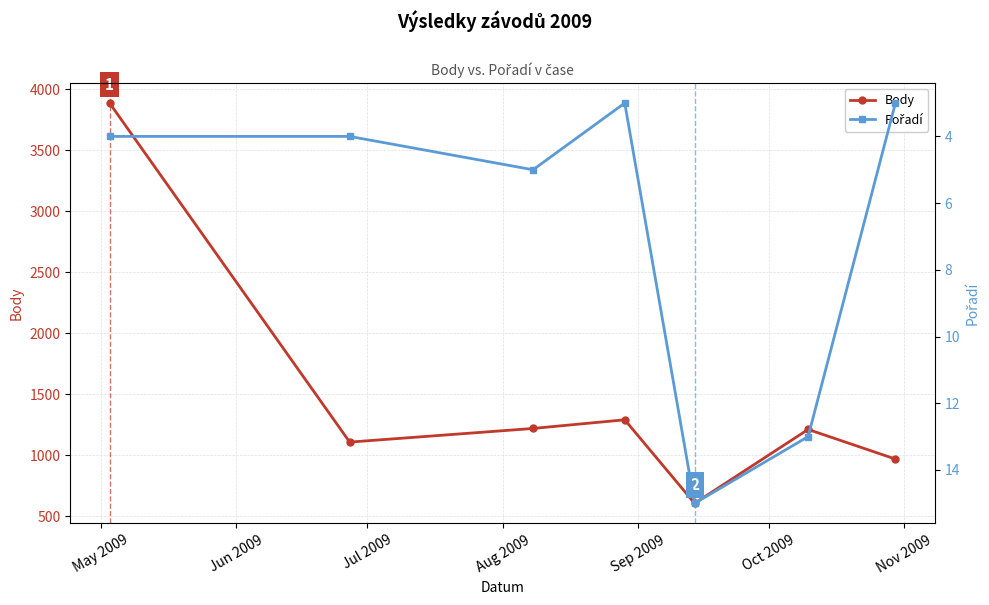

What is the sum of all Pořadí values?

47